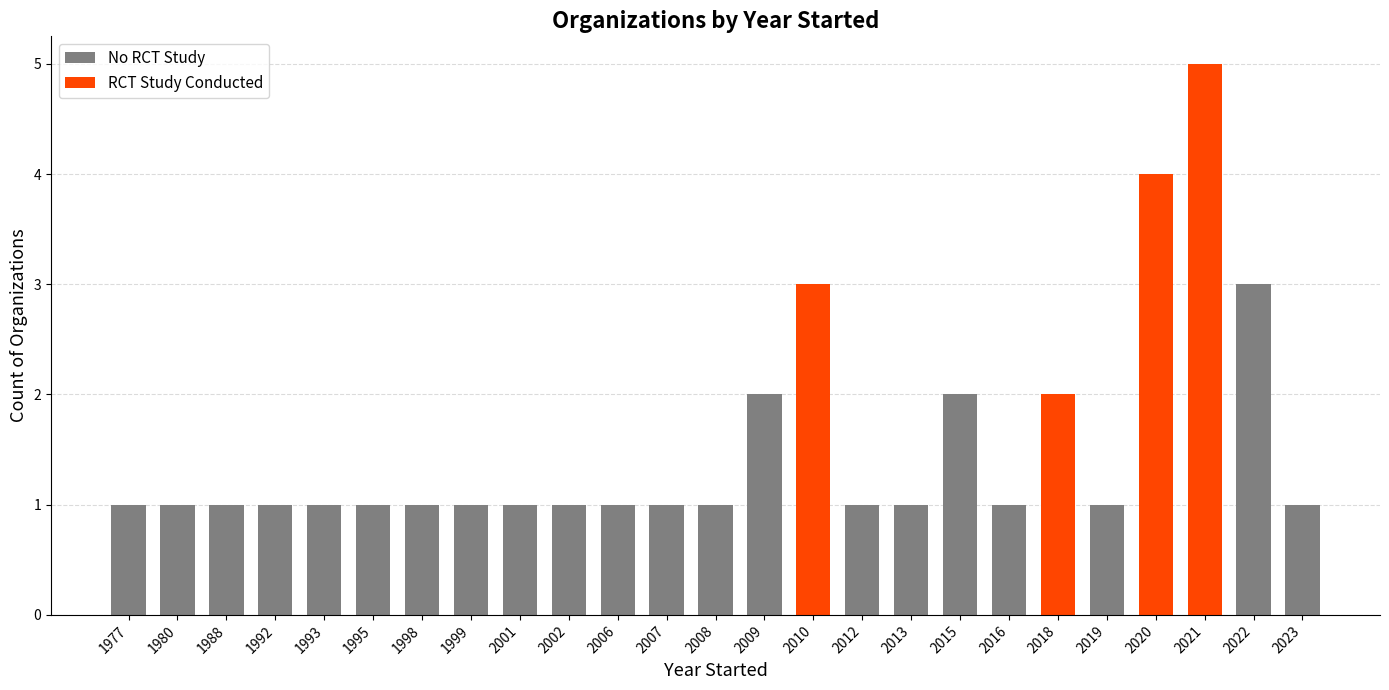

What is the maximum value for No RCT Study?

3